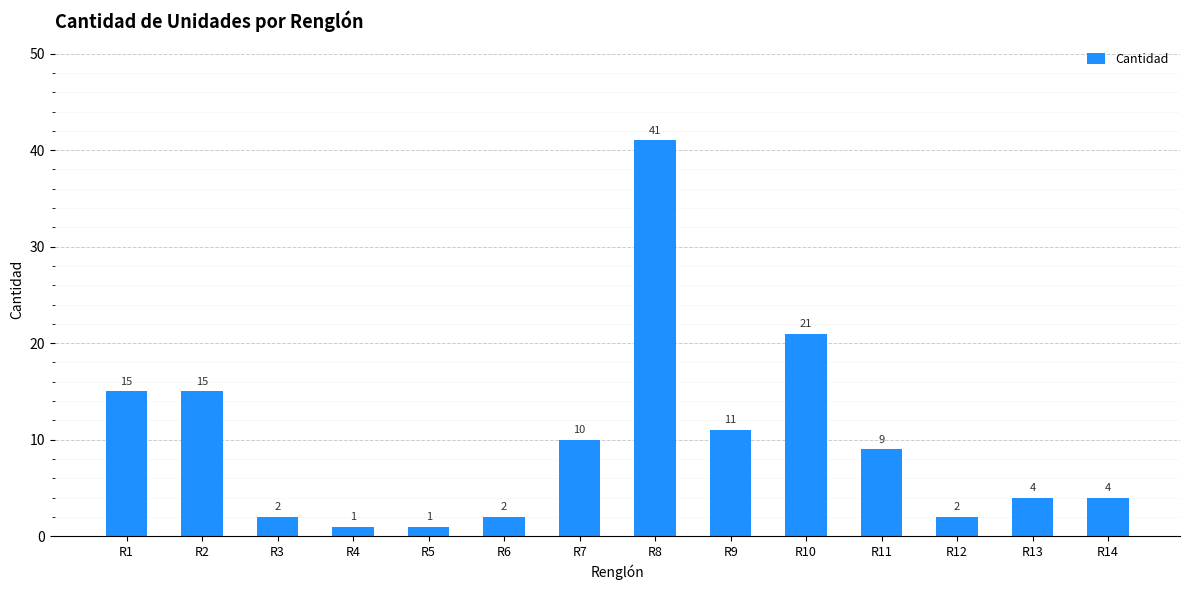

Read the value at R4.

1